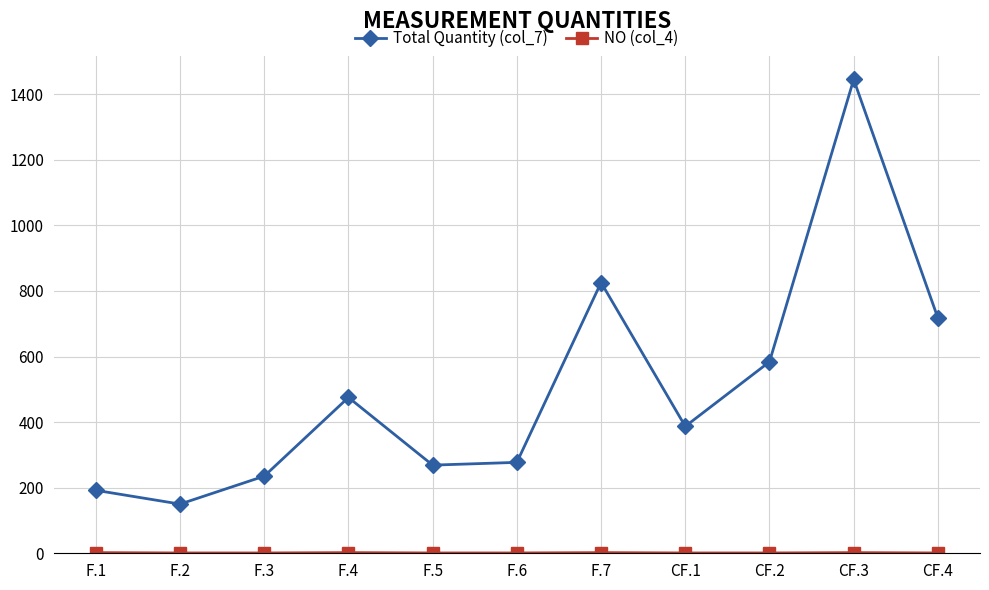

What is the highest value of the Total Quantity (col_7) series?

1444.8